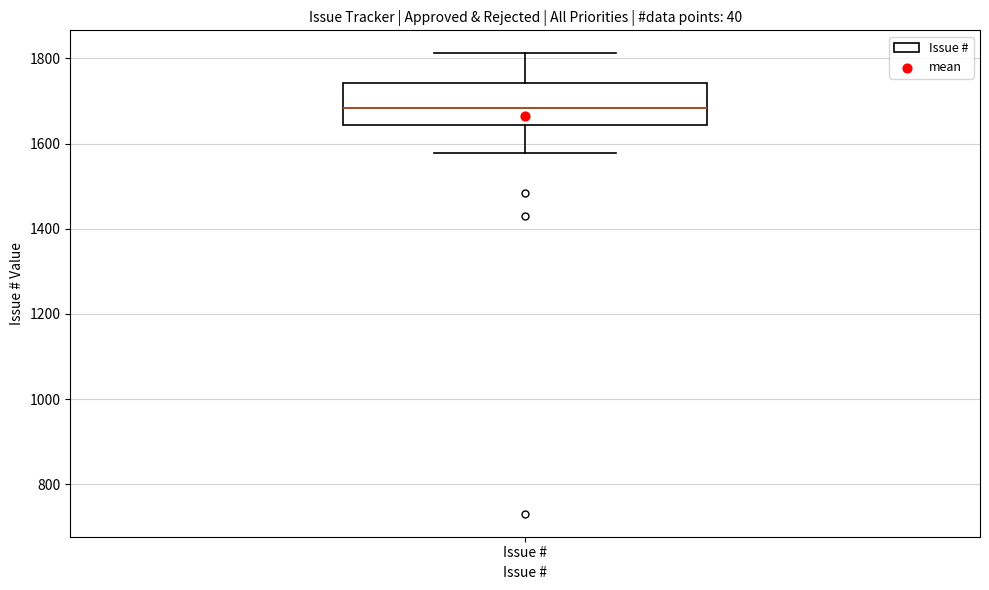

Read this box plot against the y-axis: the position of the median line, the range covered by the box, and the ends of both whiskers. The values are not printed on the chart, so give them approximately, as read against the axis.

median 1680, box 1640 to 1740, whiskers 1580 to 1820